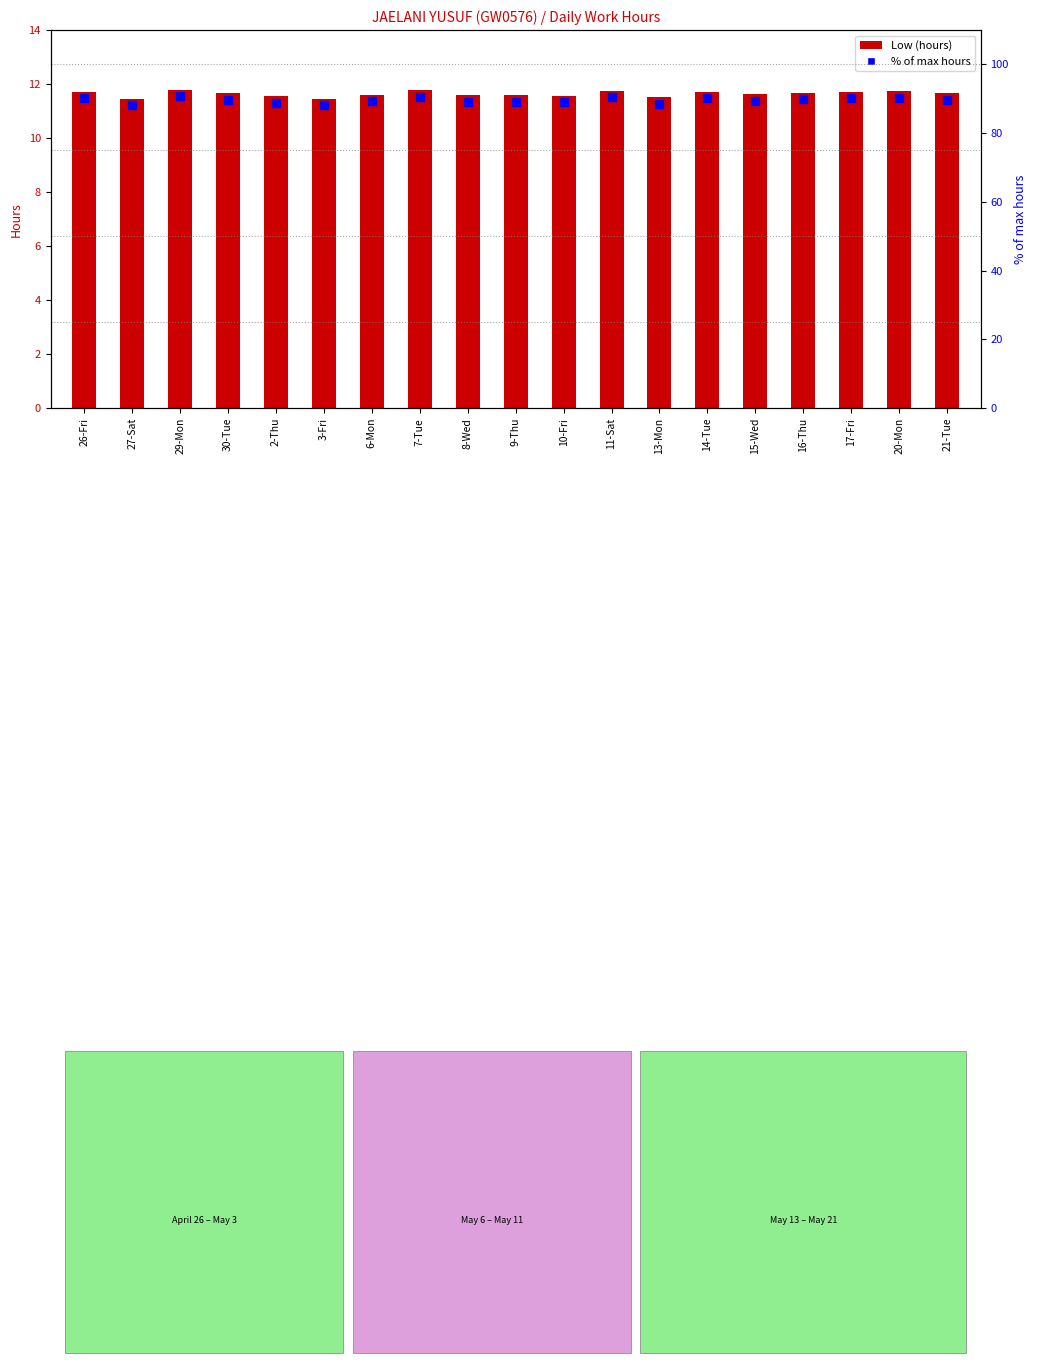

At which category is the sum across all series the highest?

29-Mon